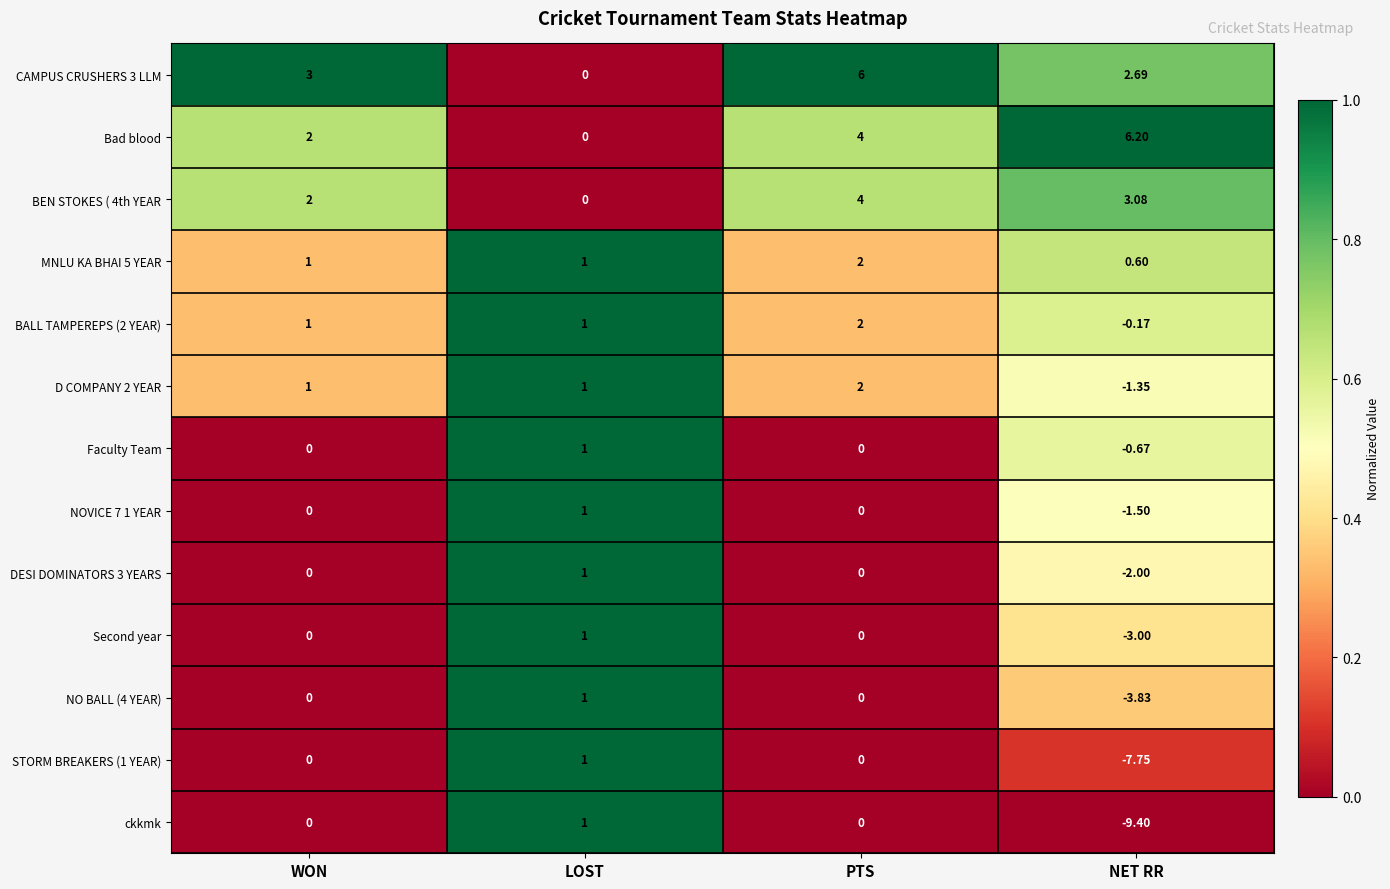

Which series has the widest spread of values?

ckkmk